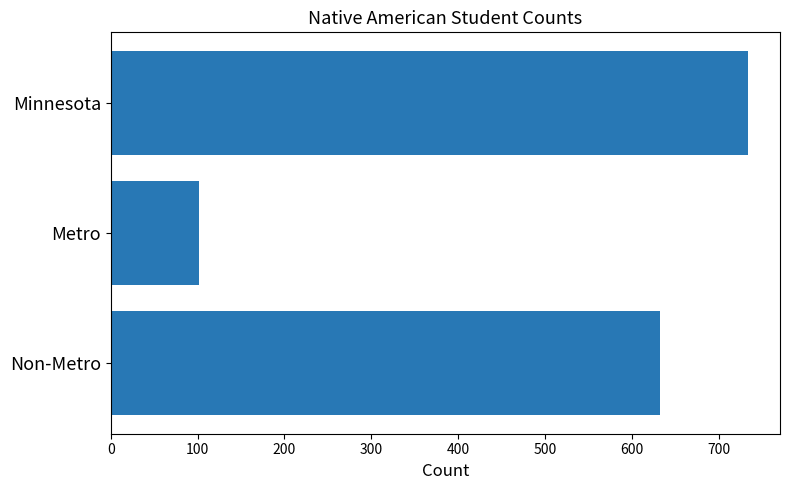

List the labels in order of value, smallest first.

Metro, Non-Metro, Minnesota